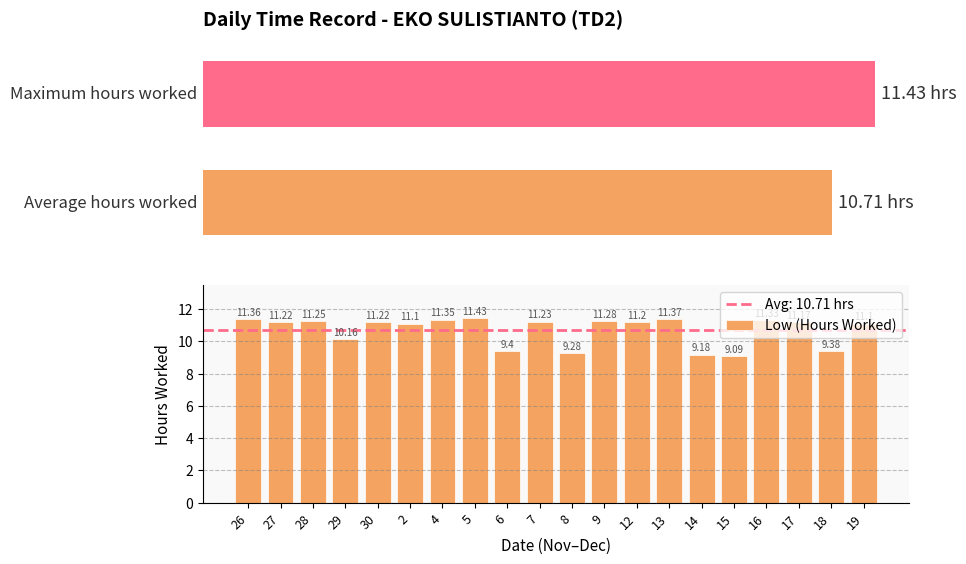

Reading left to right, what are all the values shown in this chart?

11.4	11.2	11.2	10.2	11.2	11.1	11.3	11.4	9.4	11.2	9.3	11.3	11.2	11.4	9.2	9.1	11.3	11.2	9.4	11.1